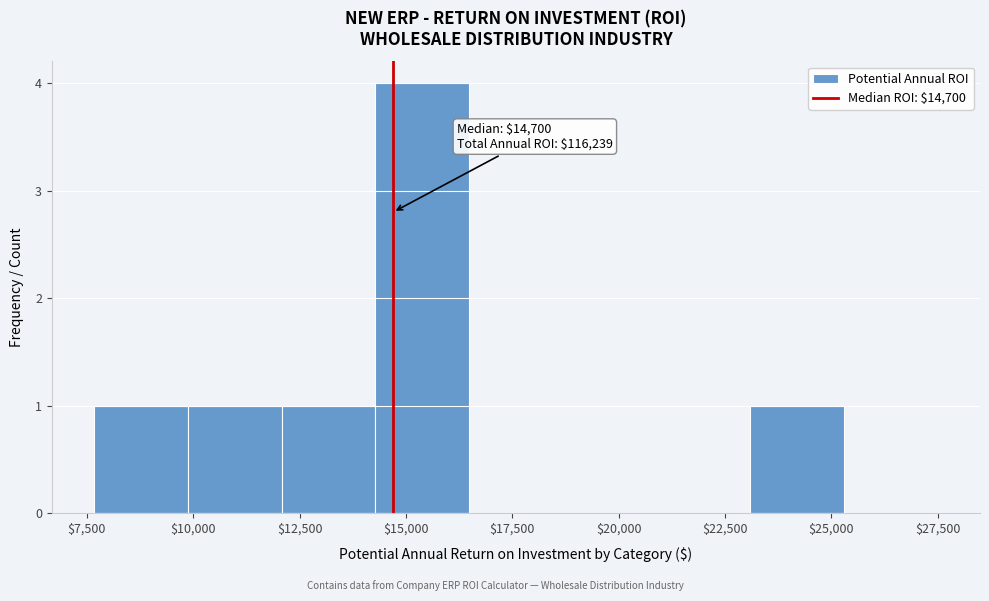

Which range on the x-axis has the tallest bar?

14500 to 16500